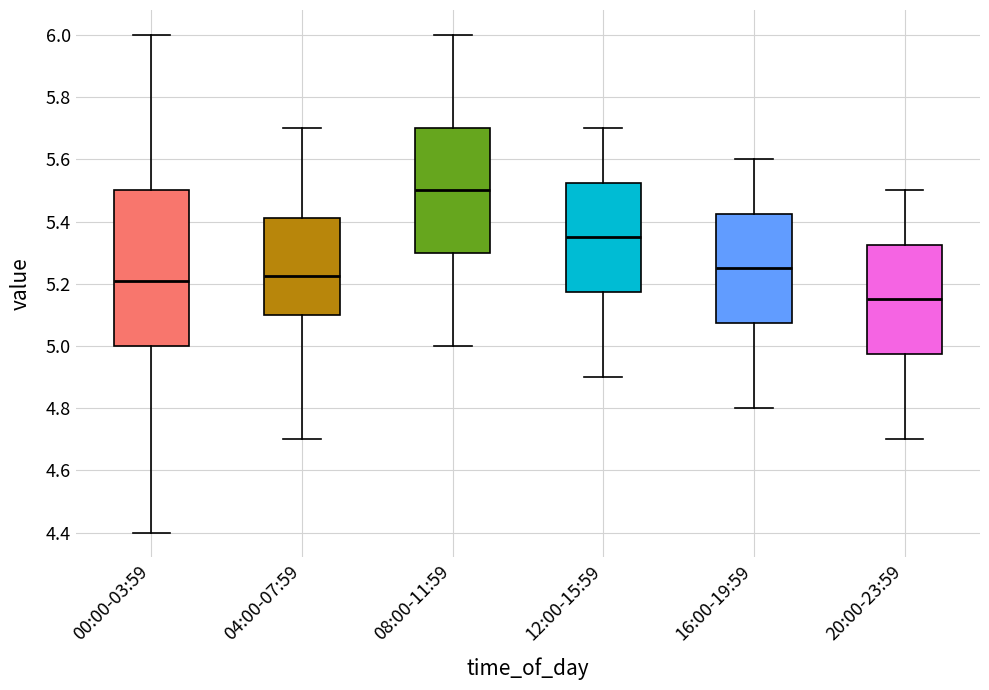

Reading left to right, transcribe this box plot: for each box, give where its median line is, the range the box spans, and where its two whiskers end, as read against the y-axis. The values are not printed on the chart, so give them approximately, as read against the axis.

00:00-03:59: median 5.22, box 5.00 to 5.50, whiskers 4.40 to 6.00
04:00-07:59: median 5.22, box 5.10 to 5.42, whiskers 4.70 to 5.70
08:00-11:59: median 5.50, box 5.30 to 5.70, whiskers 5.00 to 6.00
12:00-15:59: median 5.36, box 5.18 to 5.52, whiskers 4.90 to 5.70
16:00-19:59: median 5.26, box 5.08 to 5.42, whiskers 4.80 to 5.60
20:00-23:59: median 5.16, box 4.98 to 5.32, whiskers 4.70 to 5.50